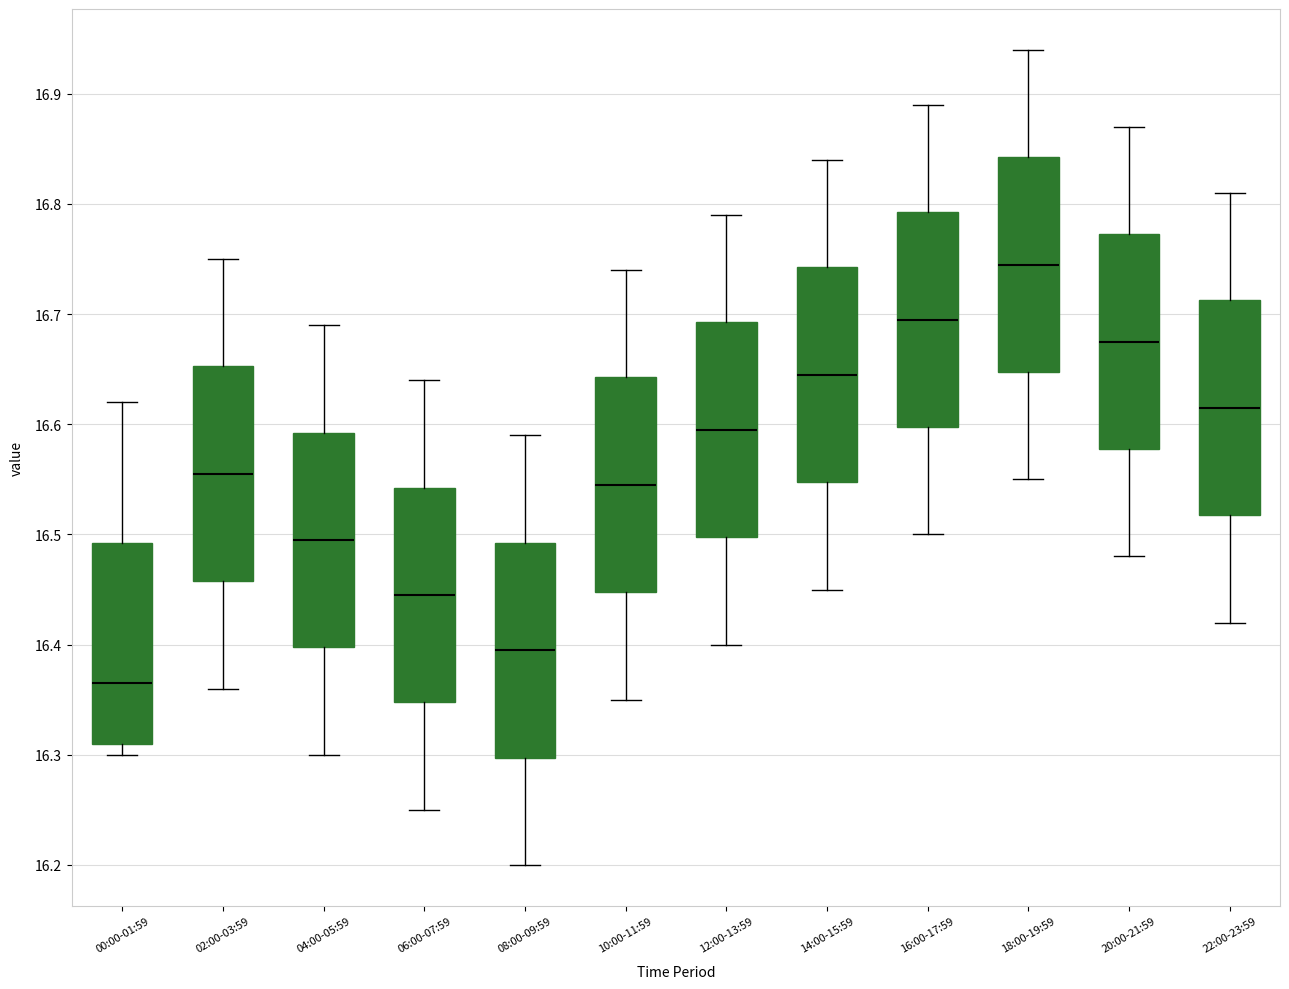

Reading left to right, transcribe this box plot: for each box, give where its median line is, the range the box spans, and where its two whiskers end, as read against the y-axis. The values are not printed on the chart, so give them approximately, as read against the axis.

00:00-01:59: median 16.37, box 16.31 to 16.49, whiskers 16.30 to 16.62
02:00-03:59: median 16.56, box 16.46 to 16.65, whiskers 16.36 to 16.75
04:00-05:59: median 16.50, box 16.40 to 16.59, whiskers 16.30 to 16.69
06:00-07:59: median 16.45, box 16.35 to 16.54, whiskers 16.25 to 16.64
08:00-09:59: median 16.40, box 16.30 to 16.49, whiskers 16.20 to 16.59
10:00-11:59: median 16.55, box 16.45 to 16.64, whiskers 16.35 to 16.74
12:00-13:59: median 16.60, box 16.50 to 16.69, whiskers 16.40 to 16.79
14:00-15:59: median 16.65, box 16.55 to 16.74, whiskers 16.45 to 16.84
16:00-17:59: median 16.70, box 16.60 to 16.79, whiskers 16.50 to 16.89
18:00-19:59: median 16.75, box 16.65 to 16.84, whiskers 16.55 to 16.94
20:00-21:59: median 16.68, box 16.58 to 16.77, whiskers 16.48 to 16.87
22:00-23:59: median 16.62, box 16.52 to 16.71, whiskers 16.42 to 16.81